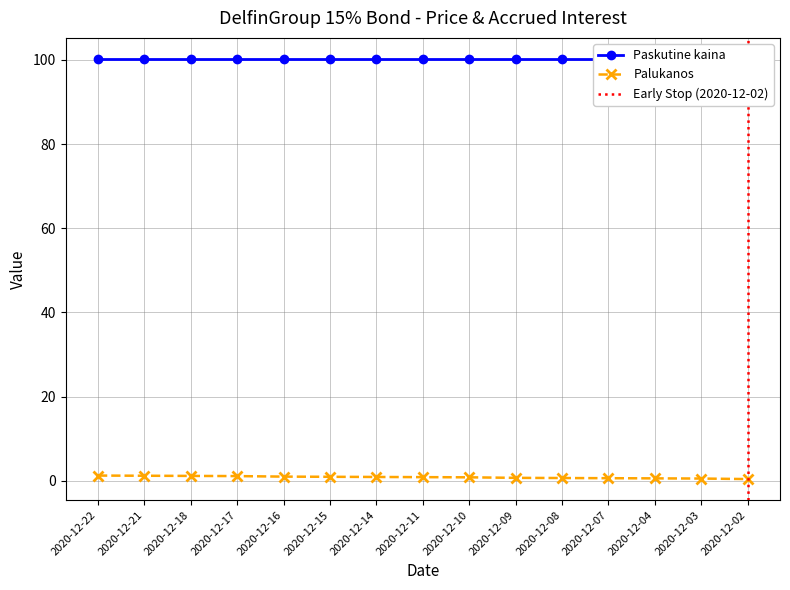

List the labels in order of value, largest first.

2020-12-22, 2020-12-21, 2020-12-18, 2020-12-17, 2020-12-16, 2020-12-15, 2020-12-14, 2020-12-11, 2020-12-10, 2020-12-09, 2020-12-08, 2020-12-07, 2020-12-04, 2020-12-03, 2020-12-02